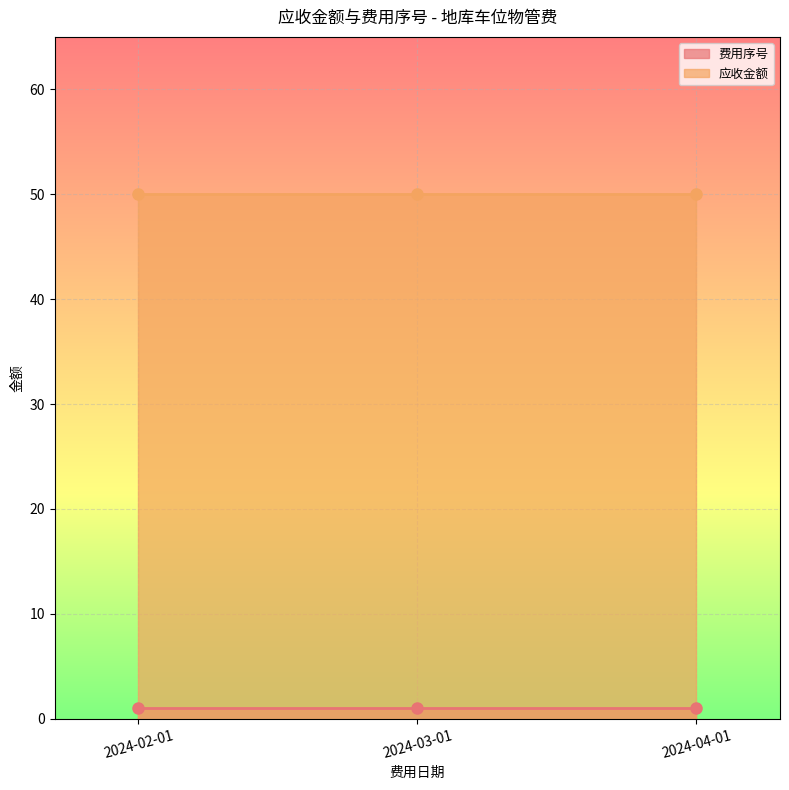

What is the spread (max minus min) of values at 2024-03-01?

49